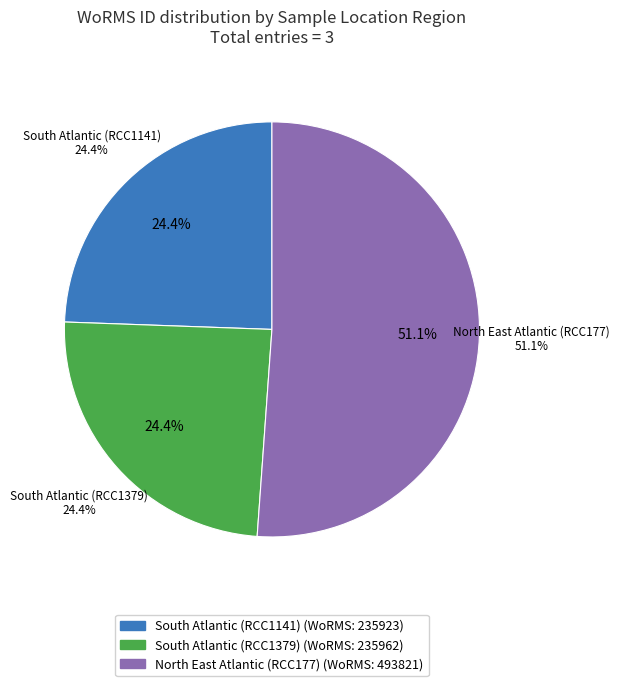

How many slices are in this pie chart?

3